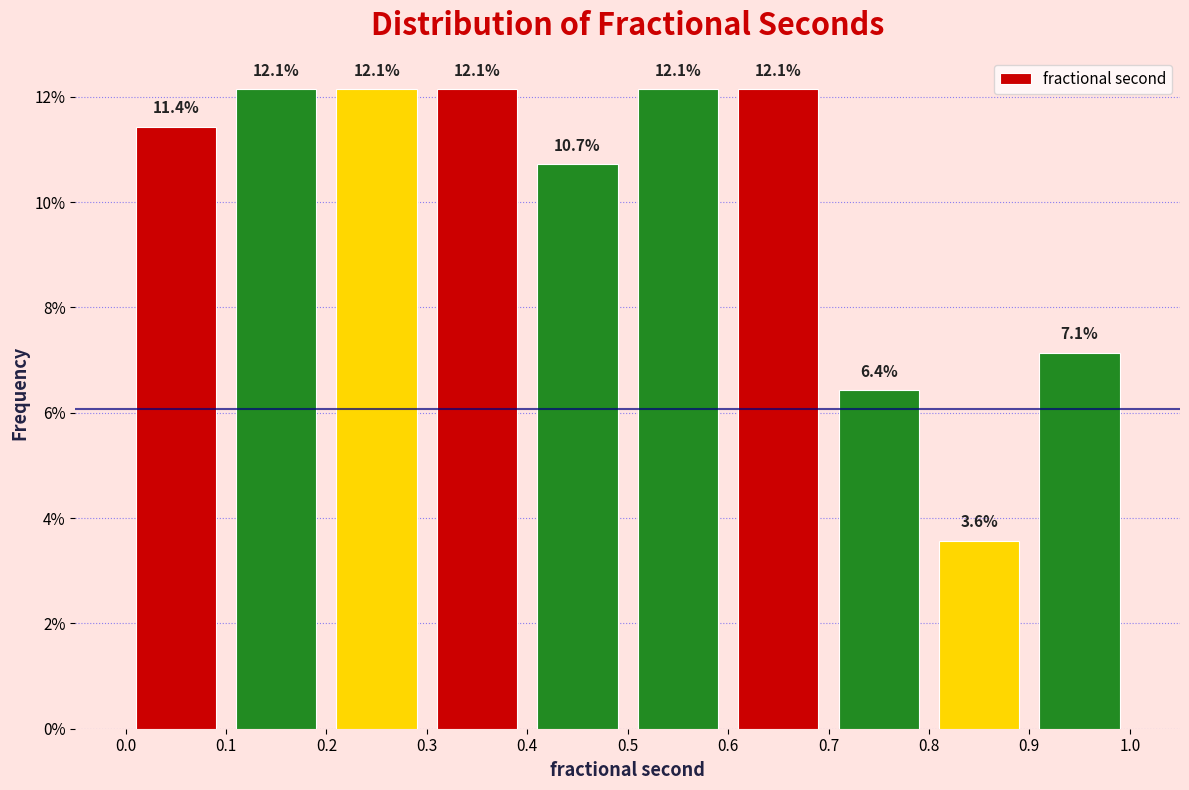

How tall is the bar that spans 0.1 to 0.2 on the x-axis?

12.1